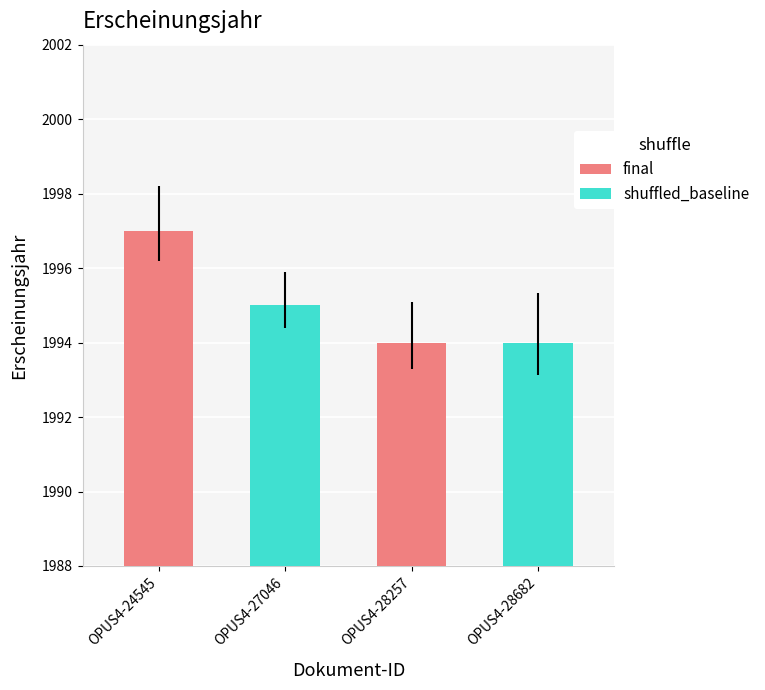

What is the total value across all series at OPUS4-24545?

3992